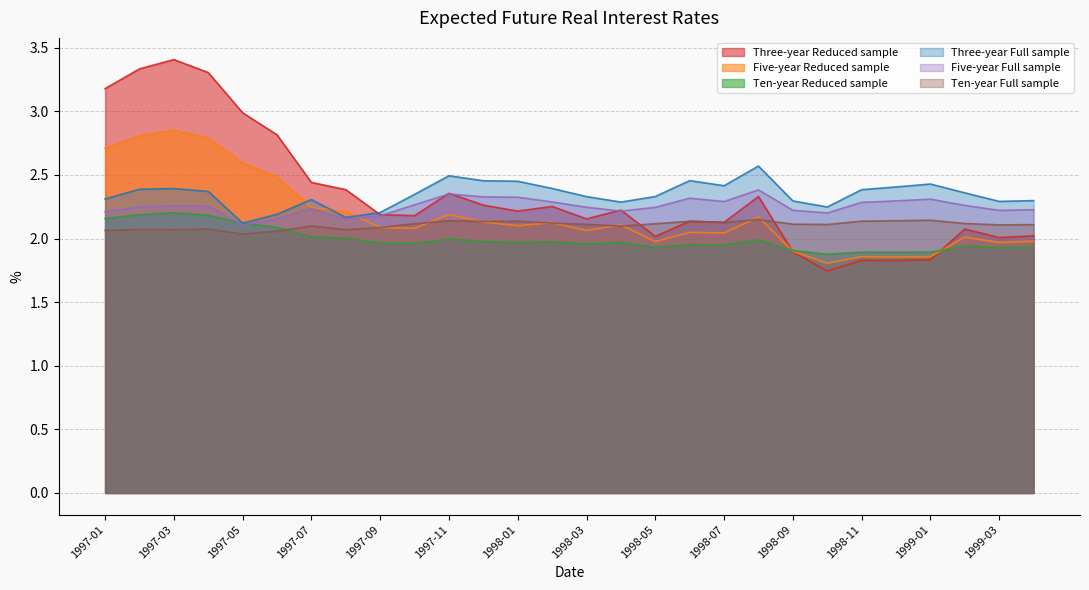

What is the sum of all Three-year Reduced sample values?

65.5